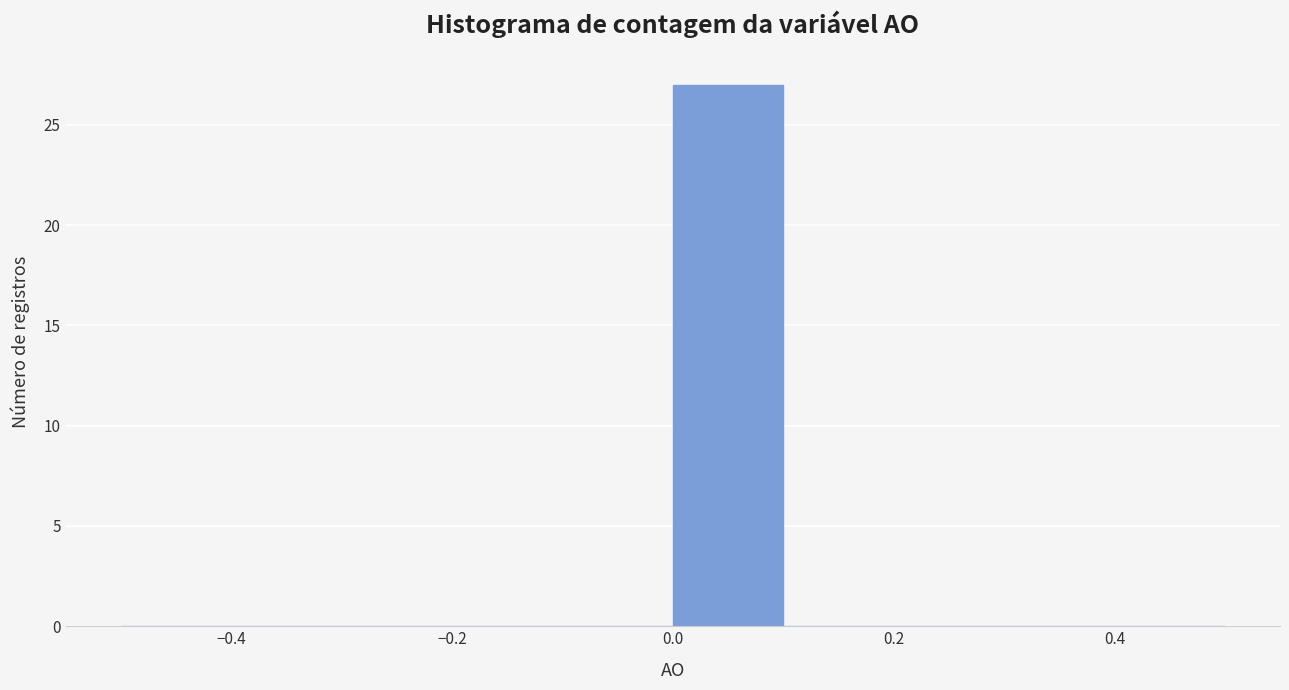

Over which range of the x-axis is the bar tallest?

0.0 to 0.1